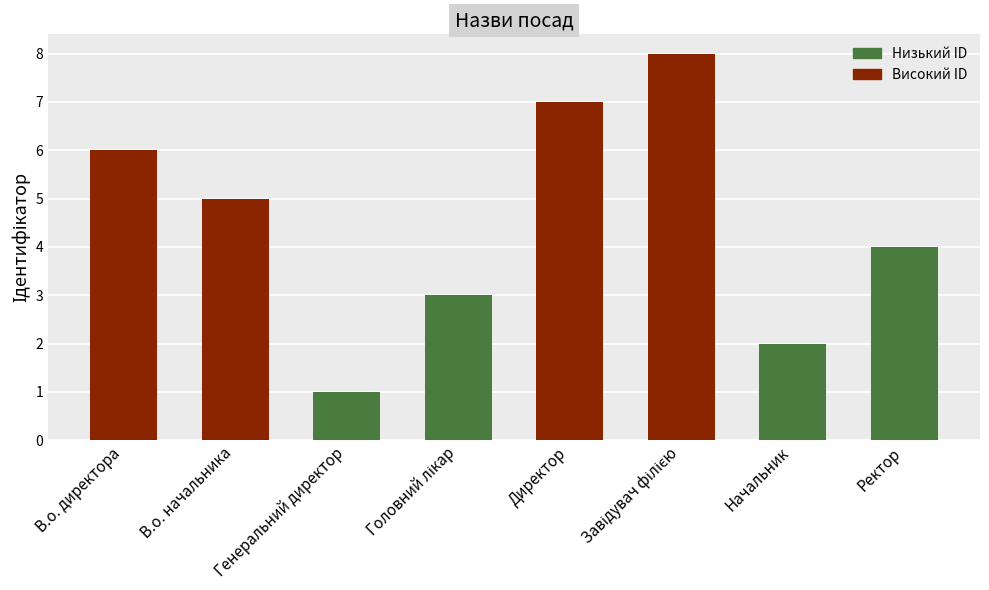

The value at В.о. директора is 6. True or false?

True